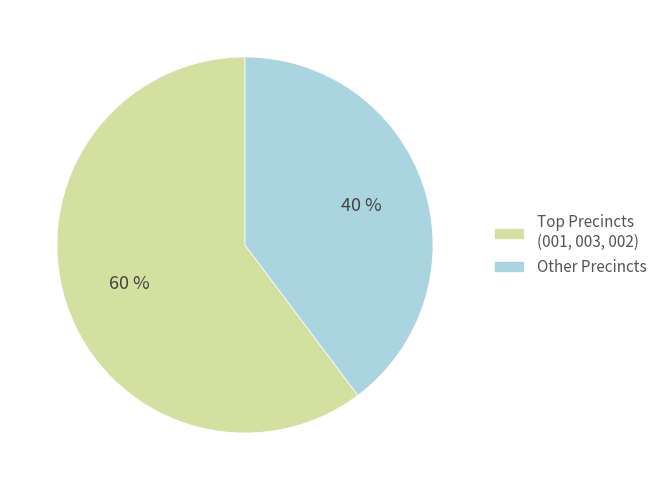

Which category has the smallest portion of the pie?

Other Precincts